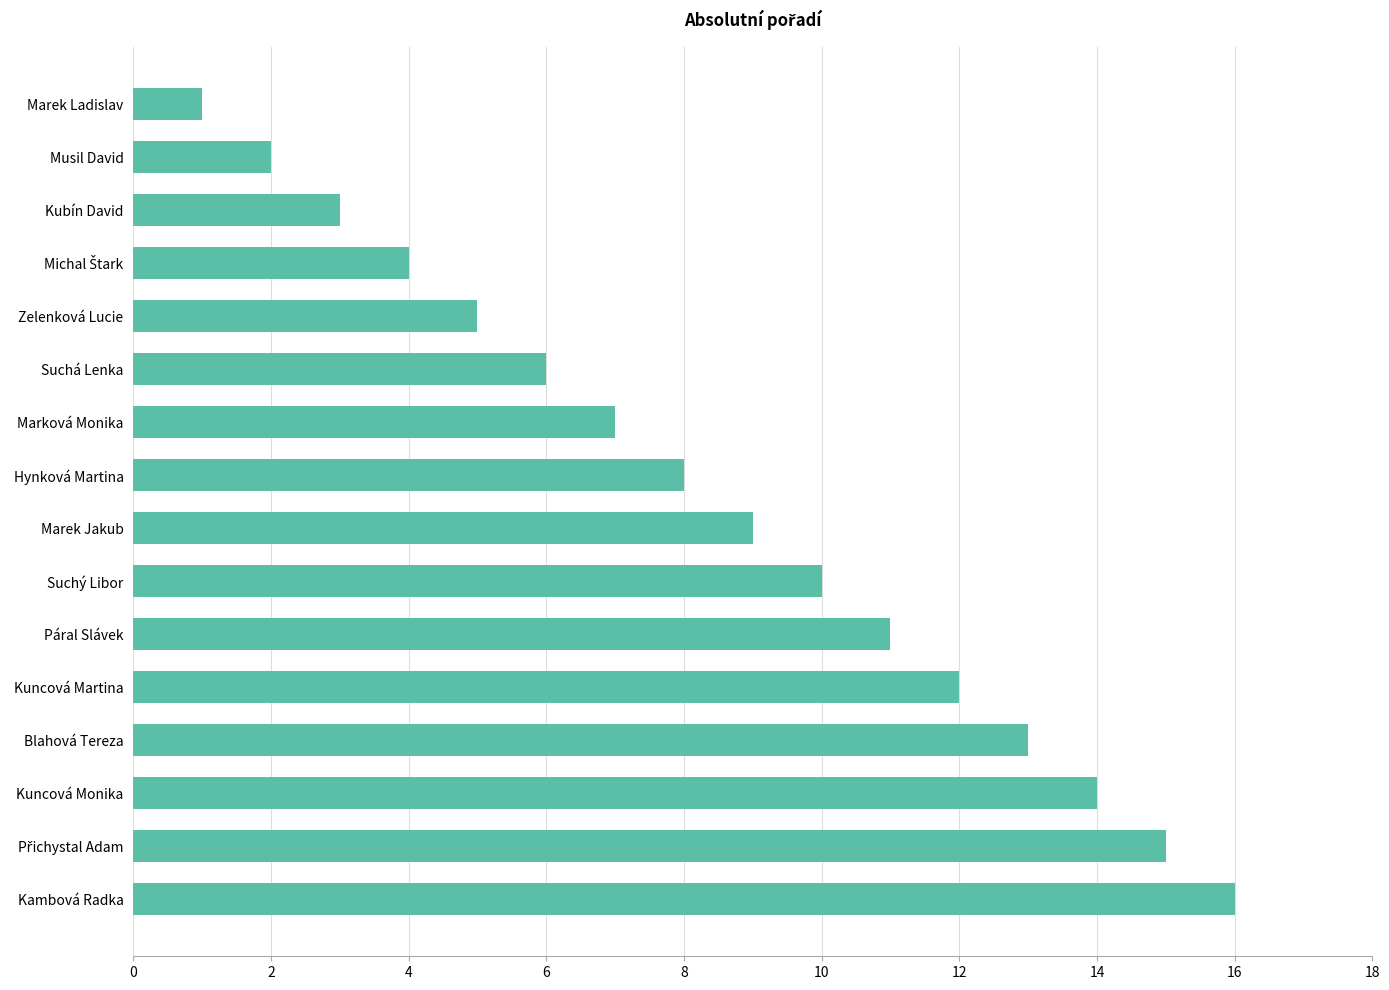

What is the difference between the maximum and minimum values?

15